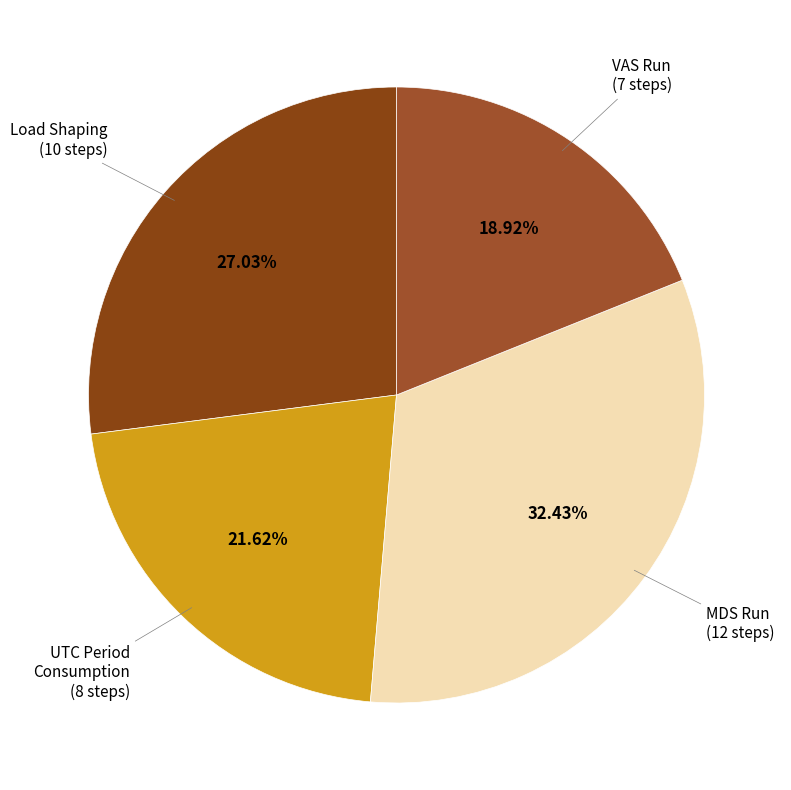

How many segments does this pie chart have?

4